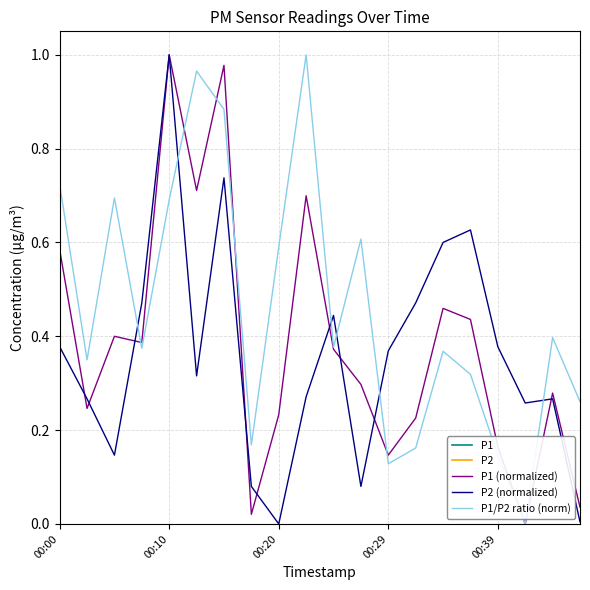

After their last crossing, which series has the higher values: P2 (normalized) or P1/P2 ratio (norm)?

P1/P2 ratio (norm)